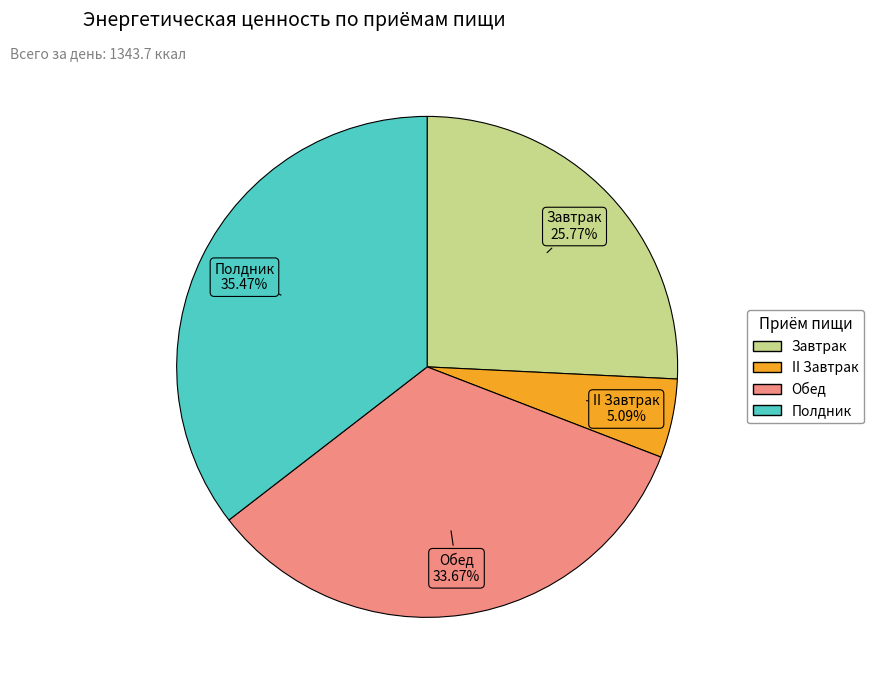

Is it true that Полдник is 50% of the pie?

False